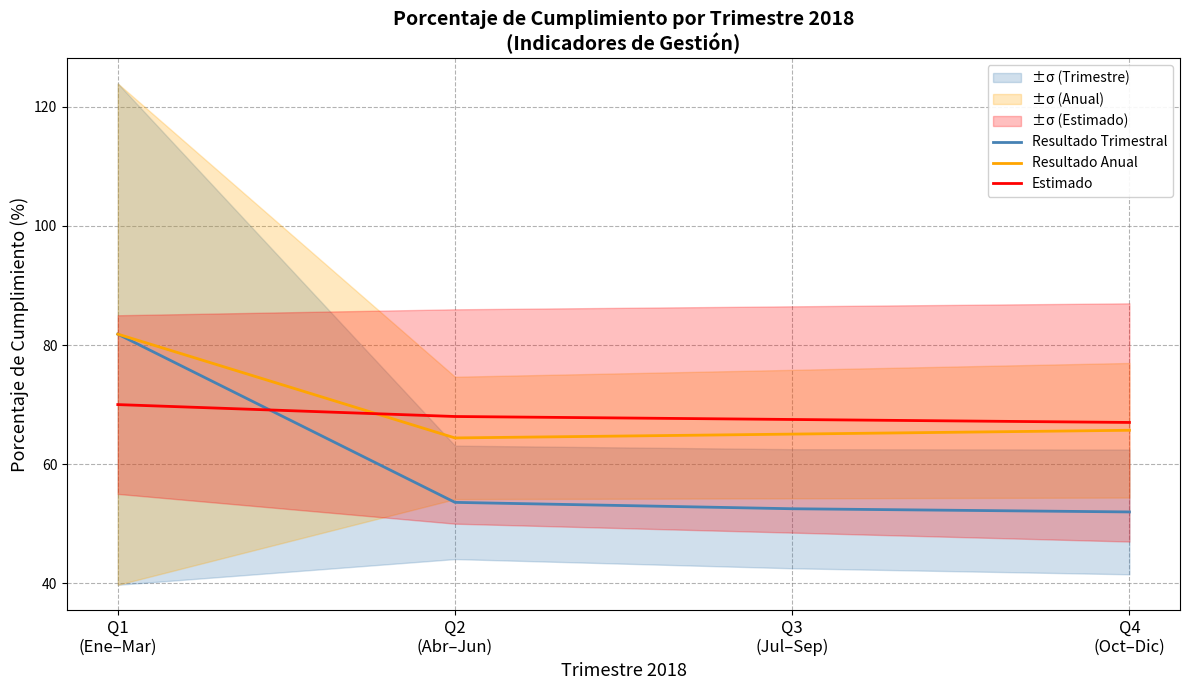

List the series in order of their peak value, lowest first.

Estimado, Resultado Trimestral, Resultado Anual